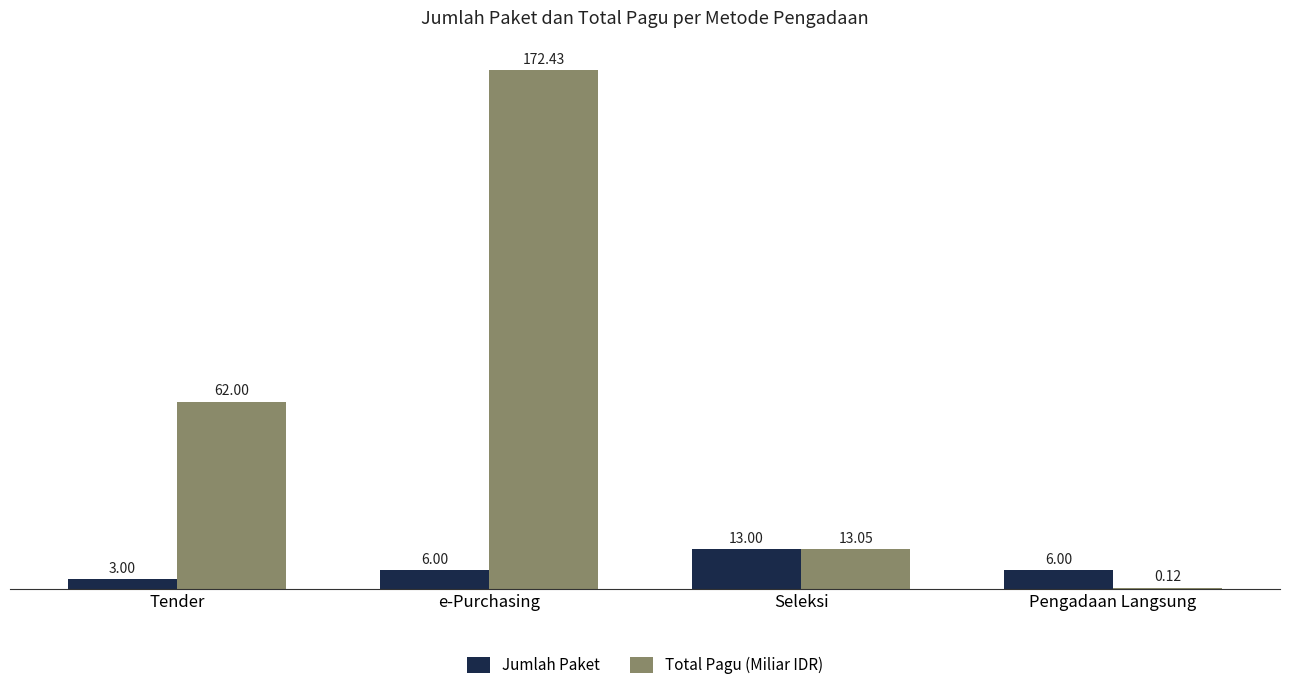

Read the Jumlah Paket value at Seleksi.

13.0